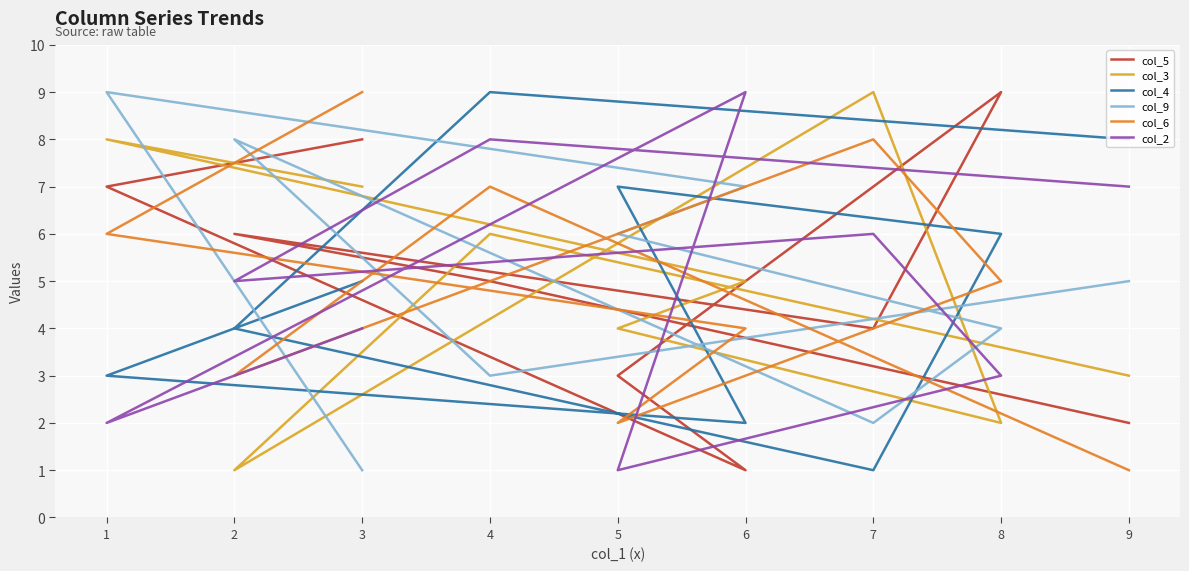

What is the difference between the col_5 values at 5 and 8?

6